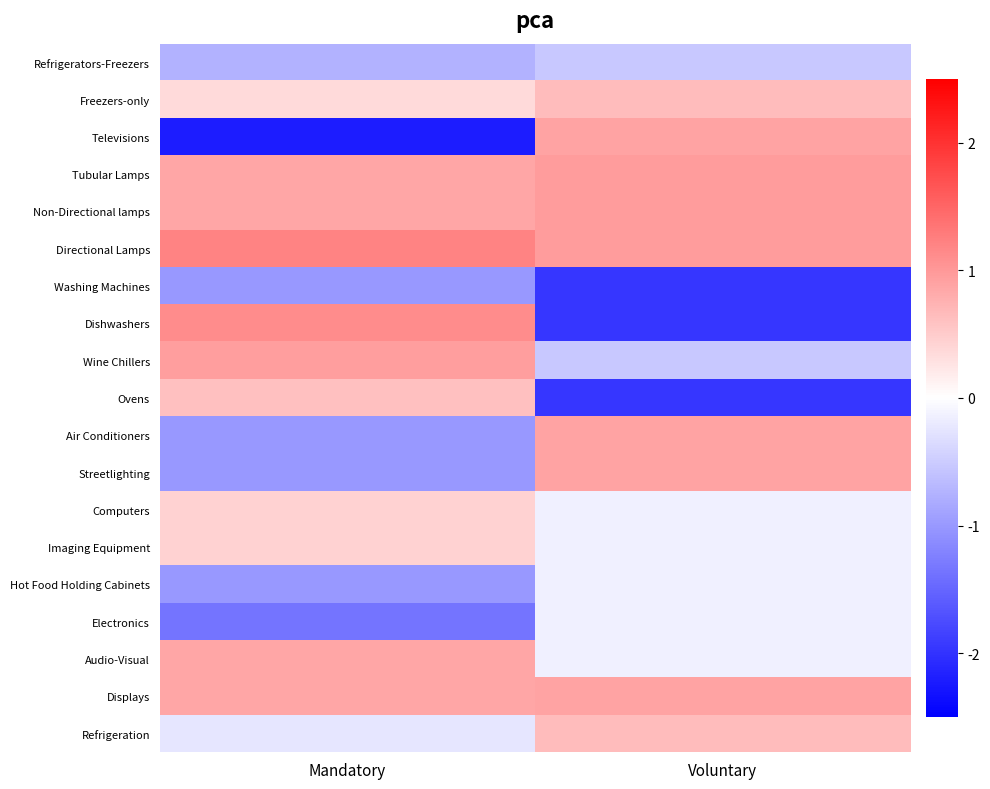

Reading left to right, extract all data points from this chart.

Refrigerators-Freezers: Mandatory=-0.8	Voluntary=-0.5
Freezers-only: Mandatory=0.4	Voluntary=0.6
Televisions: Mandatory=-2.2	Voluntary=0.9
Tubular Lamps: Mandatory=0.9	Voluntary=1.0
Non-Directional lamps: Mandatory=0.9	Voluntary=1.0
Directional Lamps: Mandatory=1.2	Voluntary=1.0
Washing Machines: Mandatory=-1.0	Voluntary=-2.0
Dishwashers: Mandatory=1.1	Voluntary=-2.0
Wine Chillers: Mandatory=1.0	Voluntary=-0.5
Ovens: Mandatory=0.6	Voluntary=-2.0
Air Conditioners: Mandatory=-1.0	Voluntary=0.9
Streetlighting: Mandatory=-1.0	Voluntary=0.9
Computers: Mandatory=0.4	Voluntary=-0.1
Imaging Equipment: Mandatory=0.4	Voluntary=-0.1
Hot Food Holding Cabinets: Mandatory=-1.0	Voluntary=-0.1
Electronics: Mandatory=-1.4	Voluntary=-0.1
Audio-Visual: Mandatory=0.9	Voluntary=-0.1
Displays: Mandatory=0.9	Voluntary=0.9
Refrigeration: Mandatory=-0.2	Voluntary=0.6